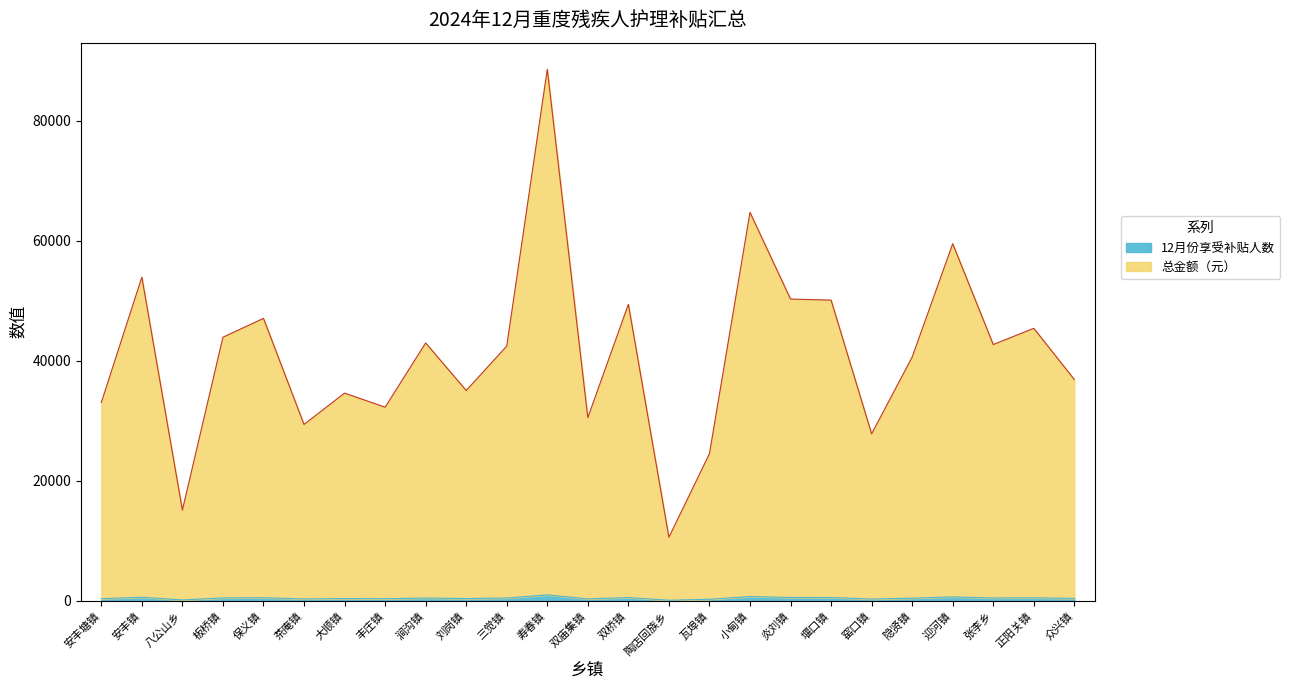

What are all the series names shown in the legend?

12月份享受补贴人数, 总金额（元）